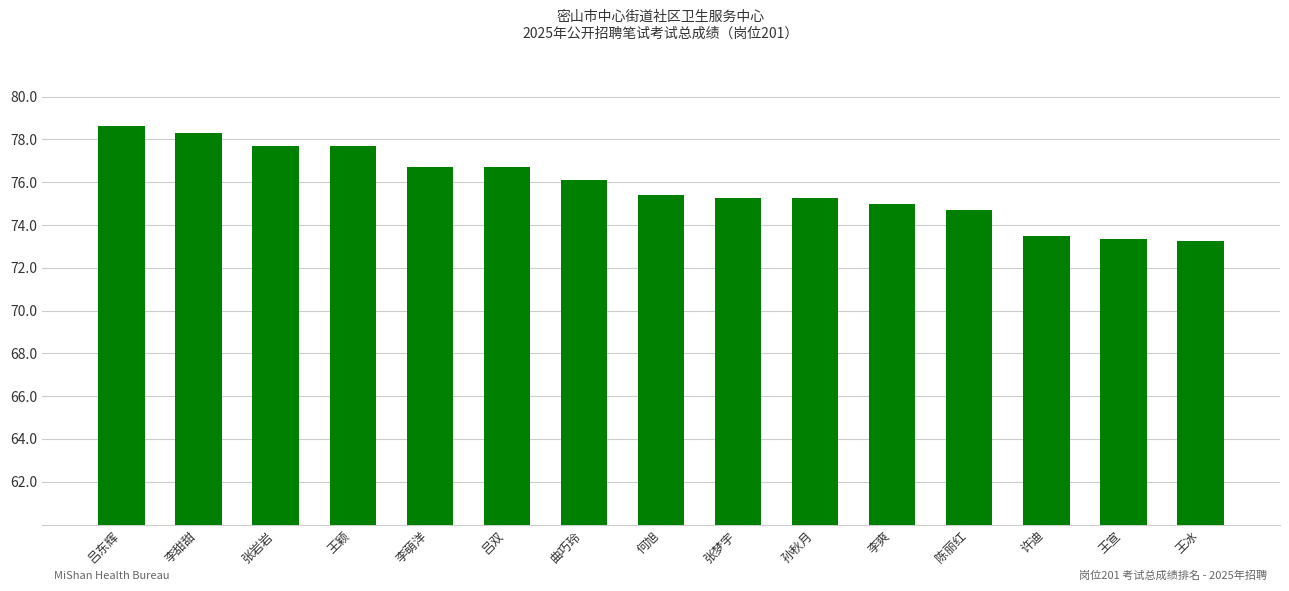

What is the value of the 12th bar from the left?

74.7